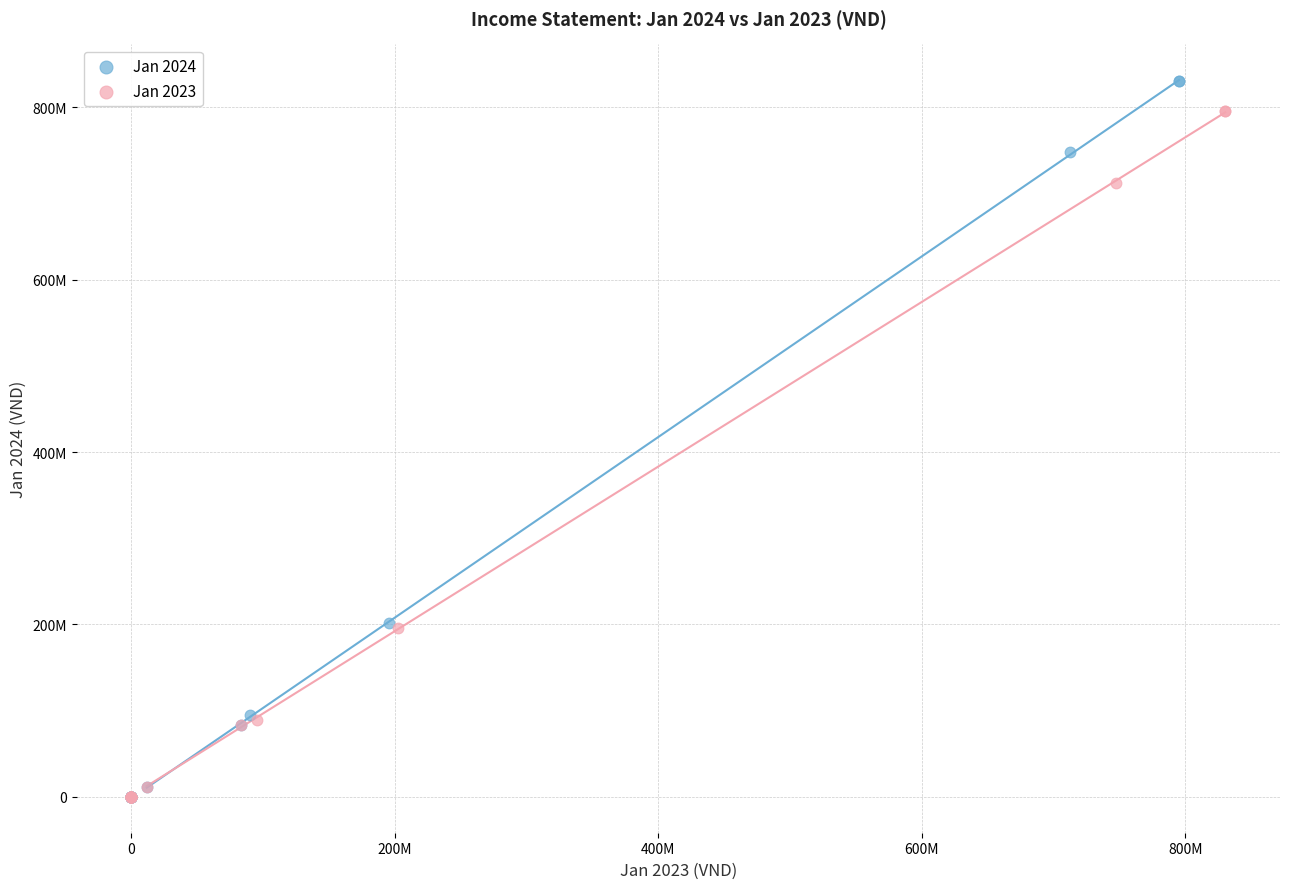

Which series has the largest Y range (max minus min)?

Jan 2024